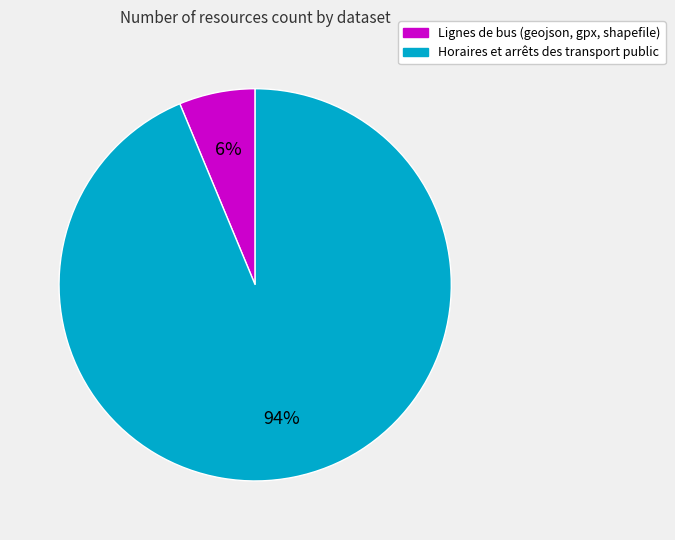

Is the sum of Lignes de bus (geojson, gpx, shapefile) and Horaires et arrêts des transport public greater than half?

Yes